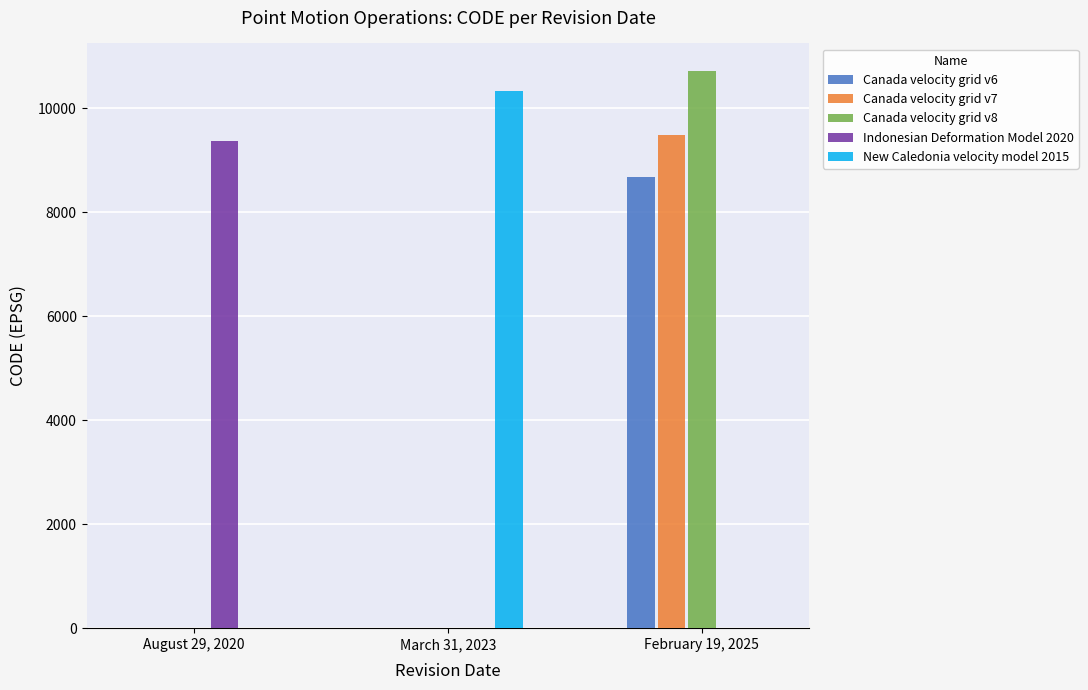

How many groups of bars are there?

3